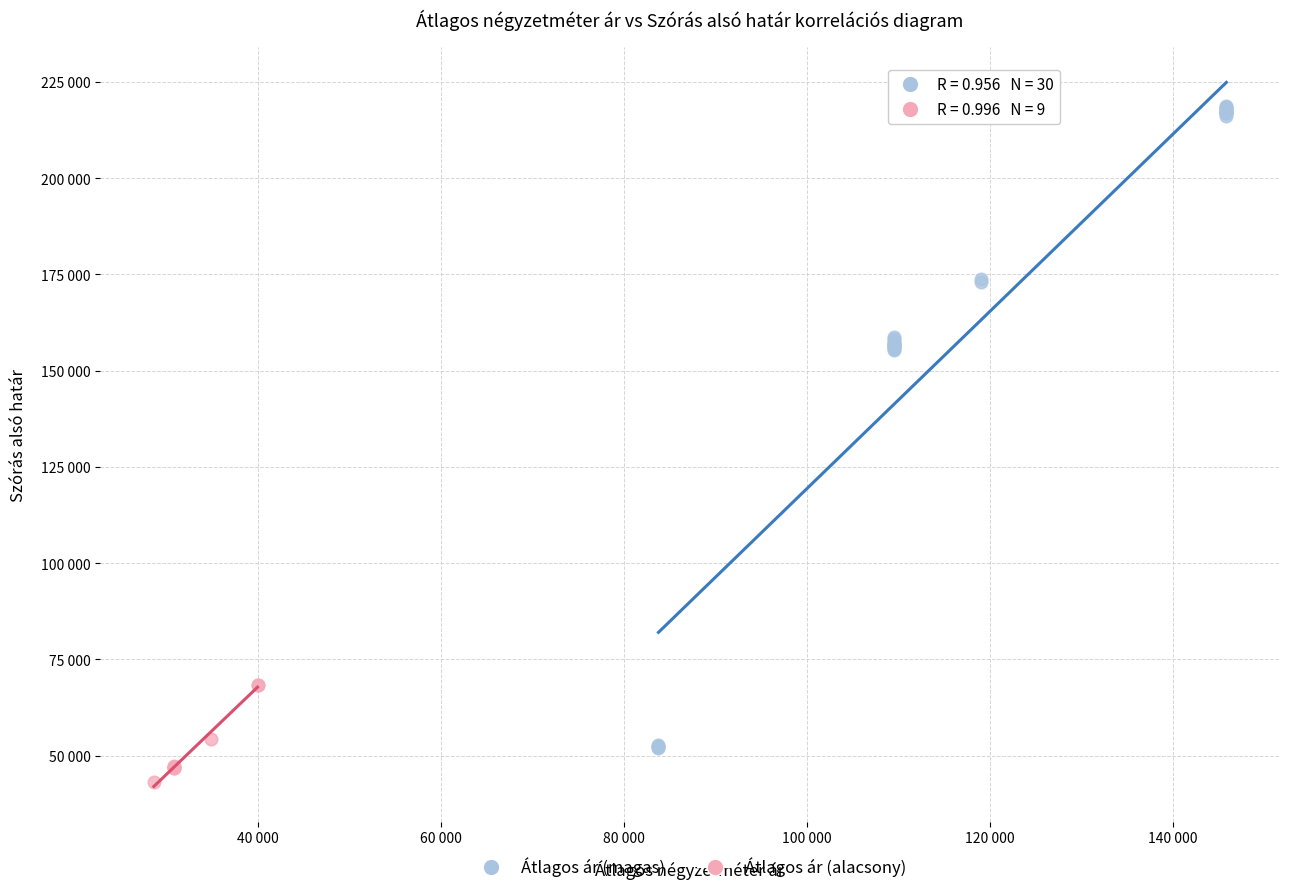

What are all the series names shown in the legend?

Átlagos ár (magas), Átlagos ár (alacsony)